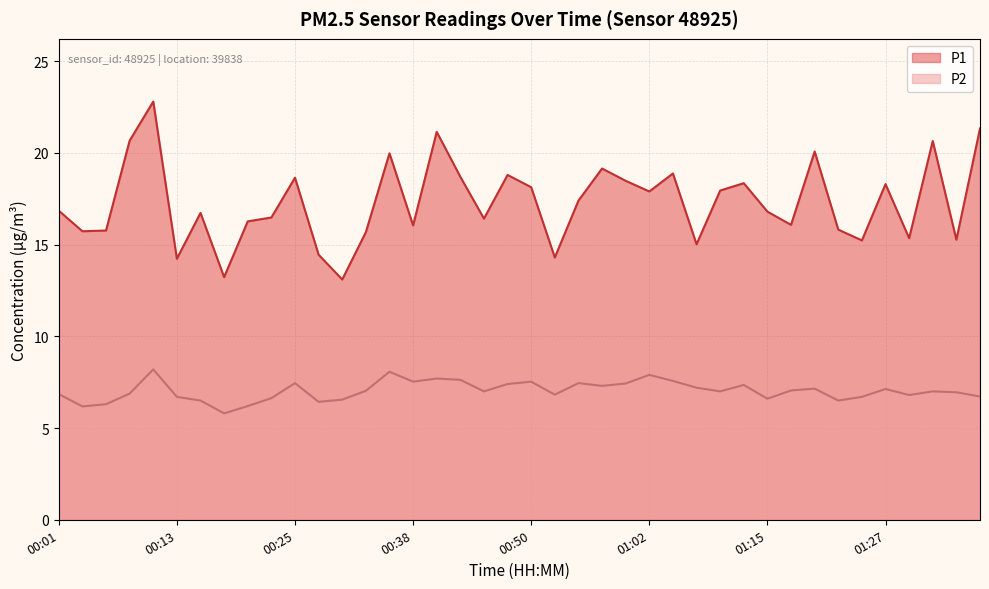

Rank the categories by P2 value from highest to lowest.

00:11, 00:35, 01:02, 00:40, 00:43, 01:05, 00:38, 00:50, 00:25, 00:55, 01:00, 00:47, 01:12, 00:57, 01:07, 01:19, 01:27, 01:17, 00:33, 00:45, 01:10, 01:32, 01:34, 00:08, 00:01, 00:52, 01:29, 01:37, 00:13, 01:24, 00:23, 01:15, 00:30, 00:15, 01:22, 00:28, 00:06, 00:20, 00:03, 00:18